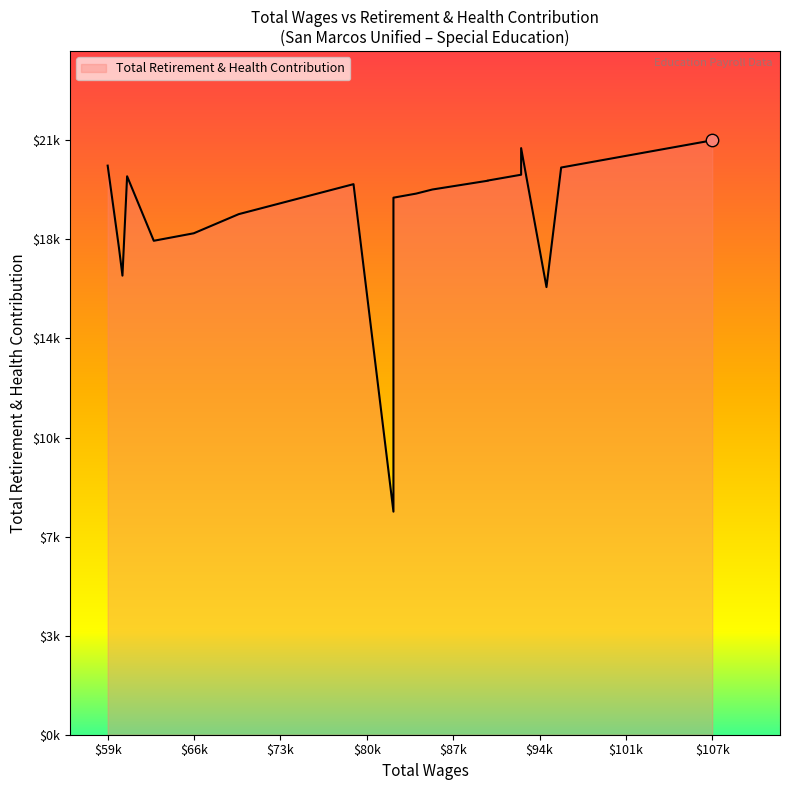

Approximately how many times larger is the value at 1 compared to 2?

1.3